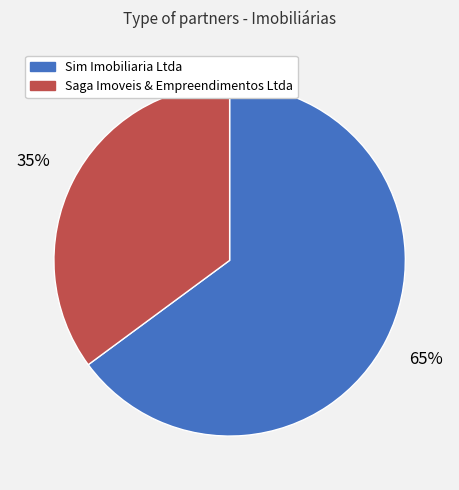

The Saga Imoveis & Empreendimentos Ltda slice represents 35% of the pie. True or false?

True